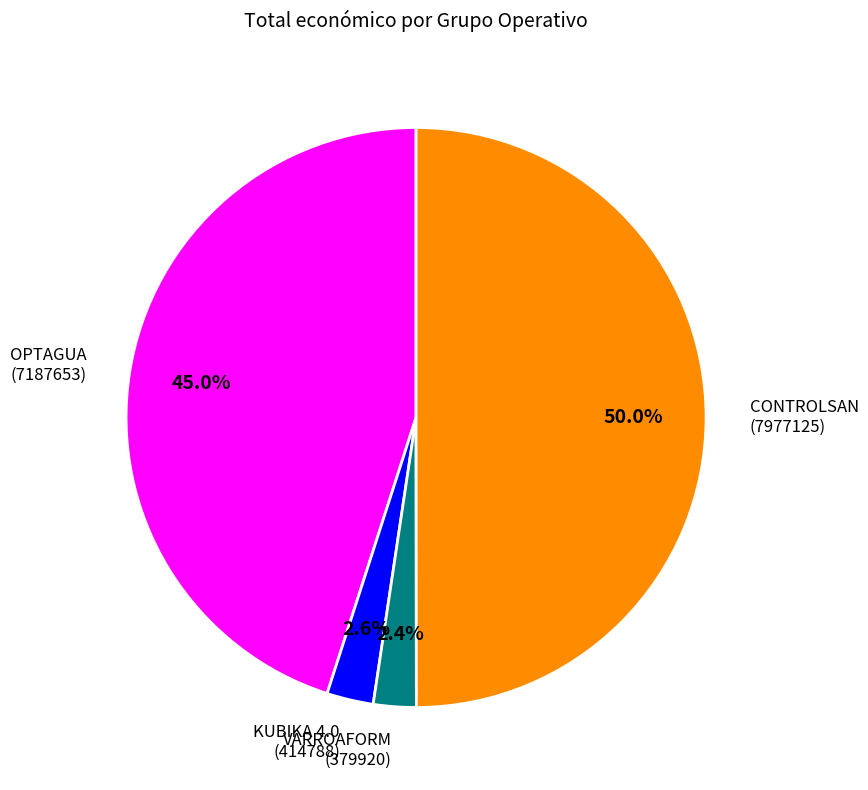

To the nearest percent, what is the average slice percentage?

25%